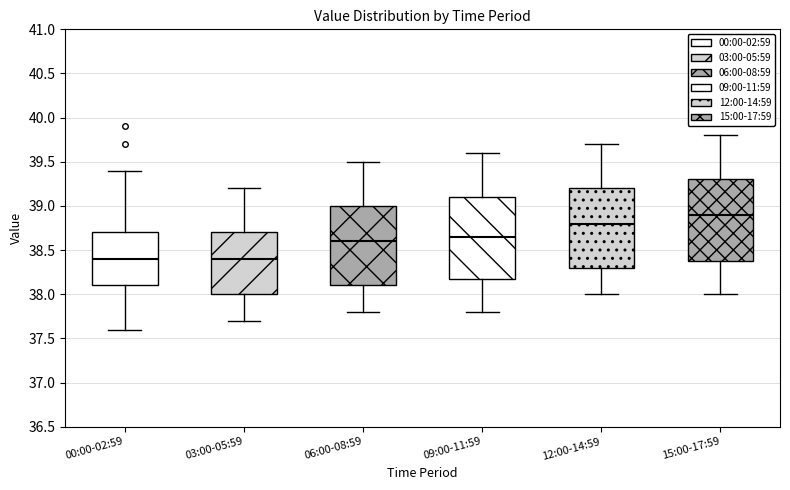

Where is the lower edge of the box for 03:00-05:59 on the y-axis? The values are not printed on the chart, so give them approximately, as read against the axis.

38.00